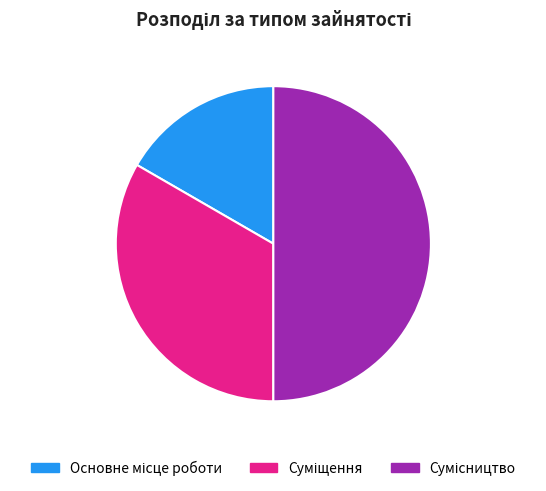

True or false: Основне місце роботи accounts for 5% of the total.

False